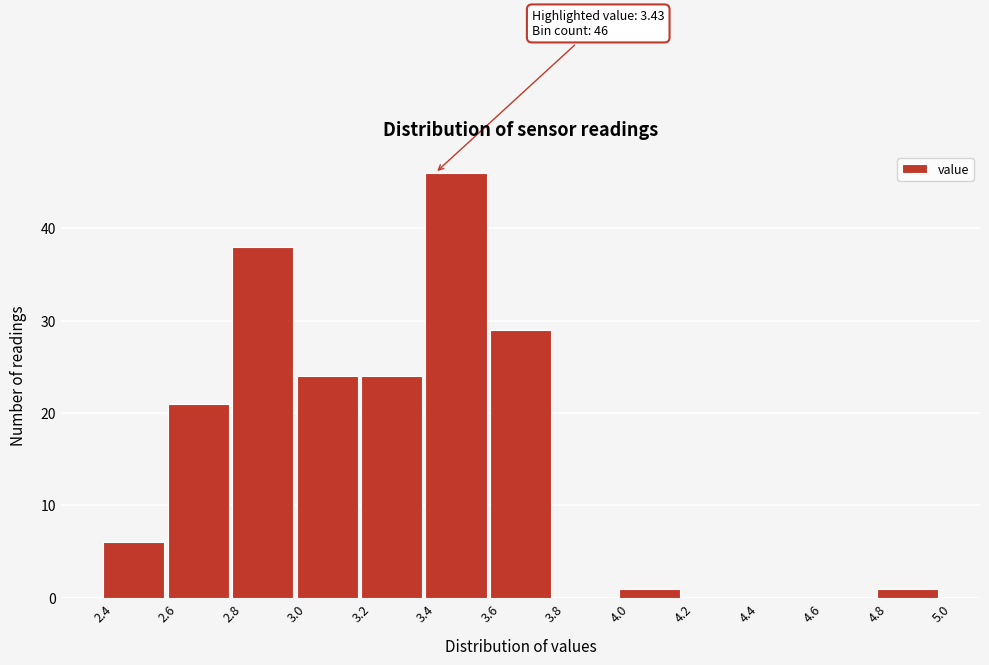

Which range on the x-axis has the tallest bar?

3.4 to 3.6